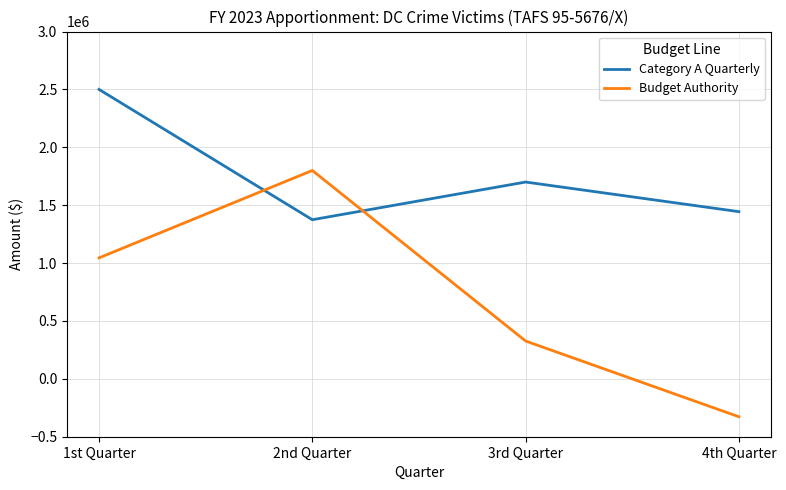

What is the spread (max minus min) of values at 2nd Quarter?

425420